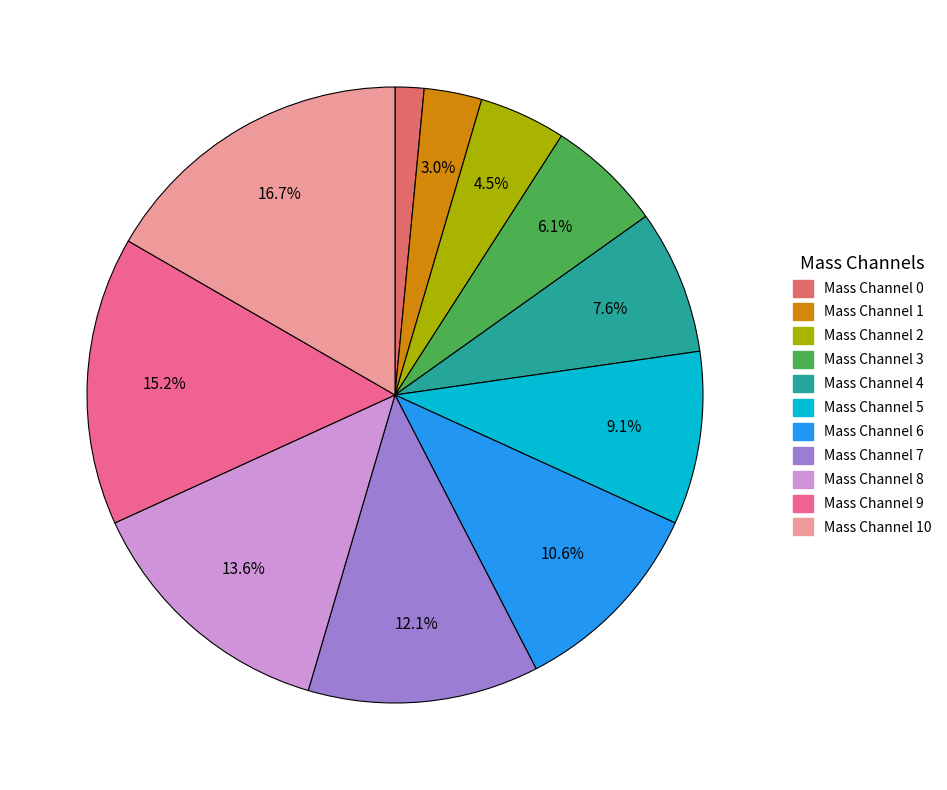

To the nearest percent, what is the difference between the largest and smallest slice percentages?

15%